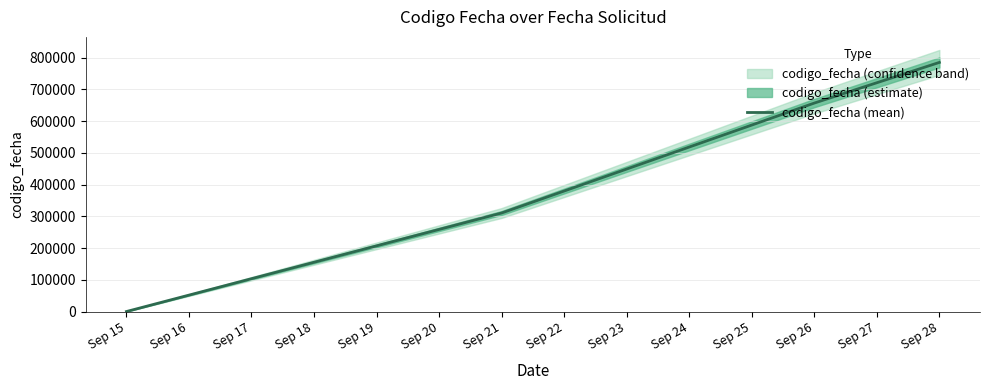

True or false: codigo_fecha (mean) has more than 1 points higher than both neighbors.

False